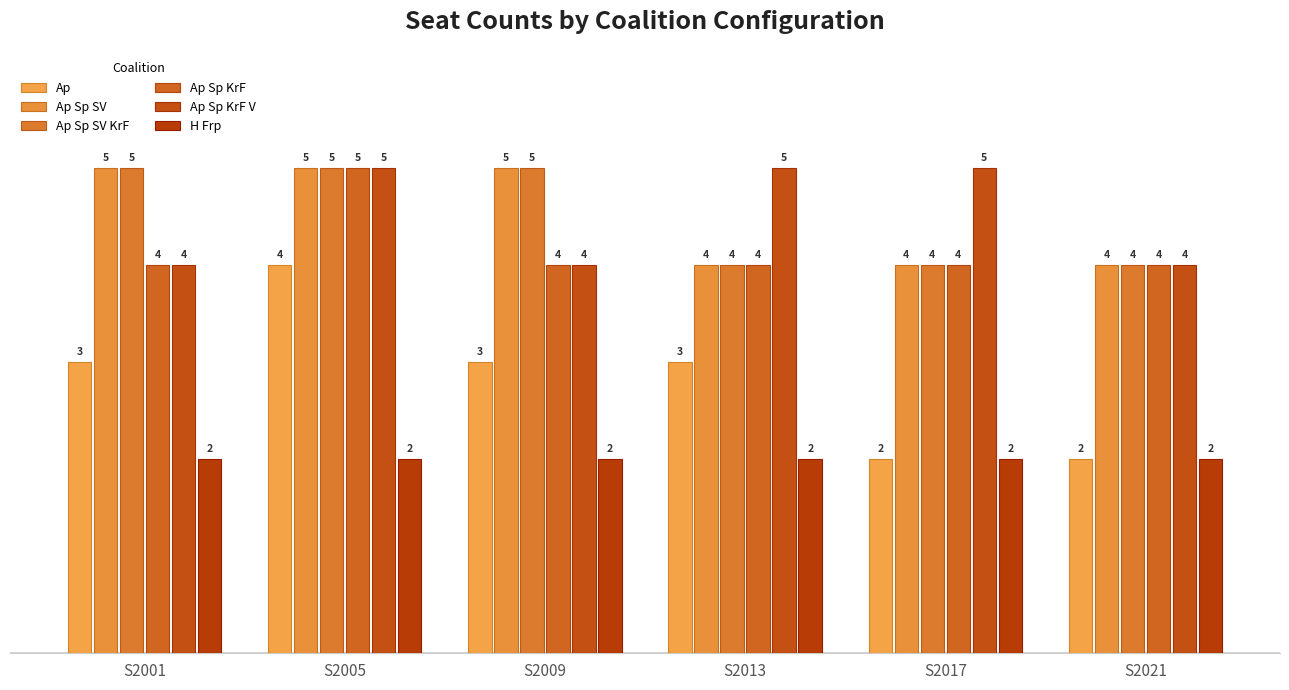

At which label is H Frp closest to 2?

S2001